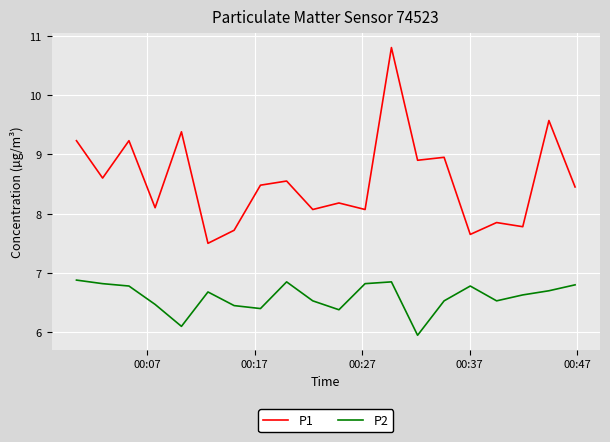

What is the maximum value for P1?

10.8